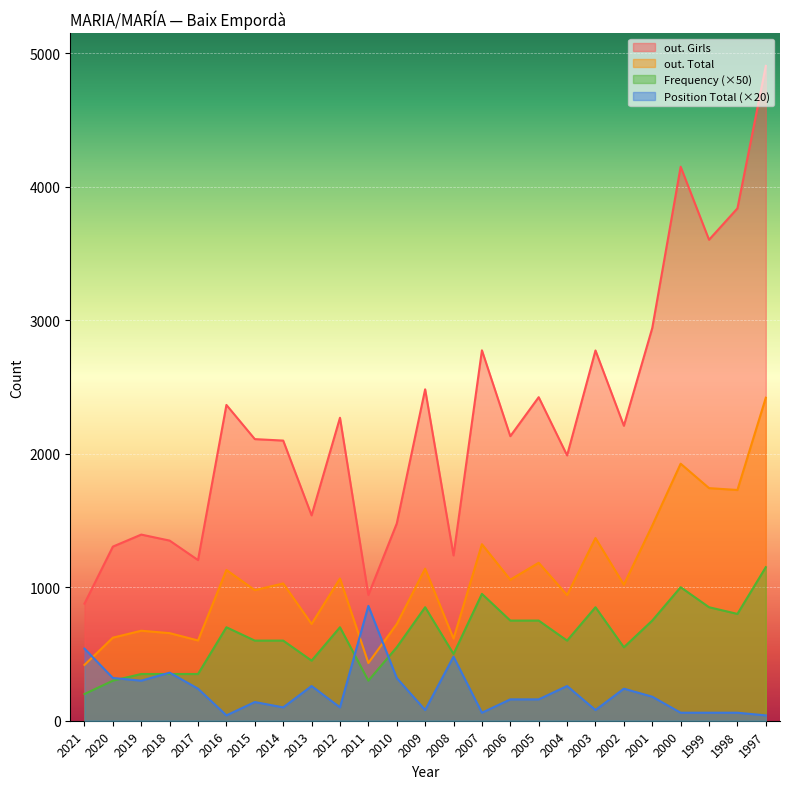

What is the total value across all series at 2008?

2833